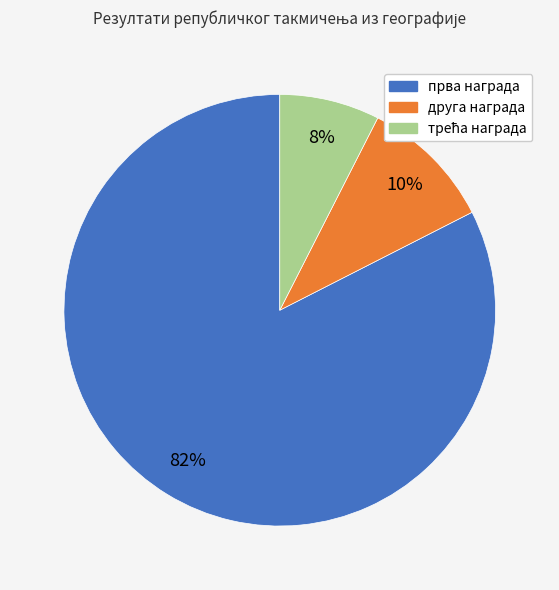

Between прва награда and друга награда, which is larger?

прва награда